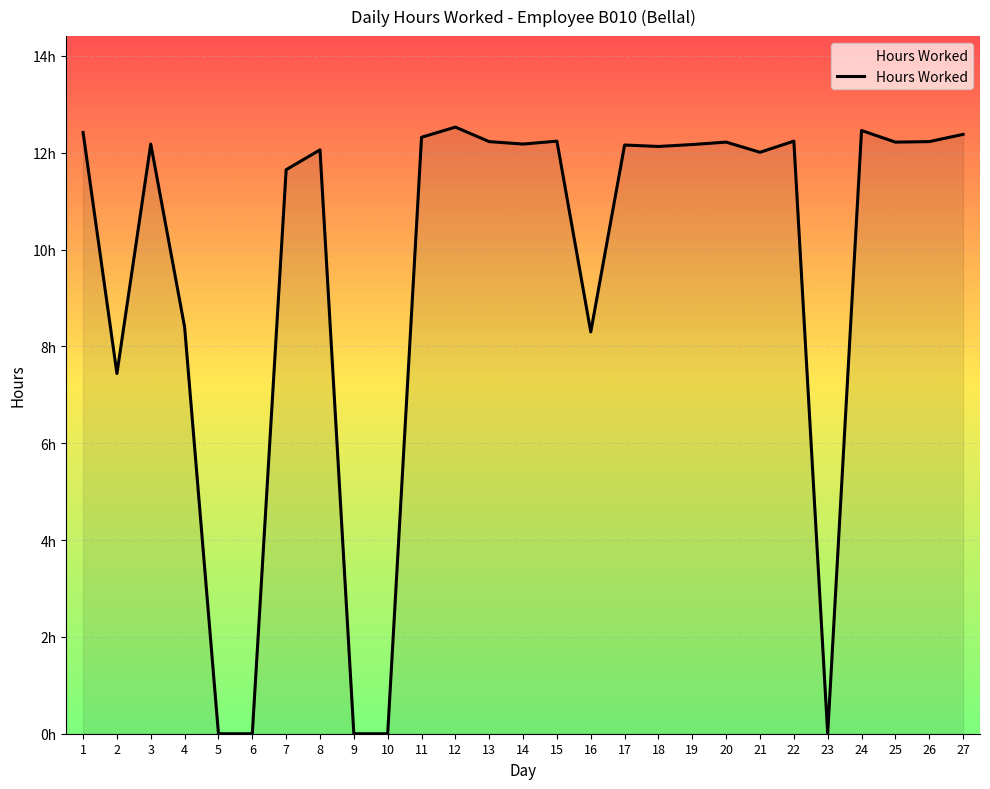

What is the greatest value displayed?

12.5